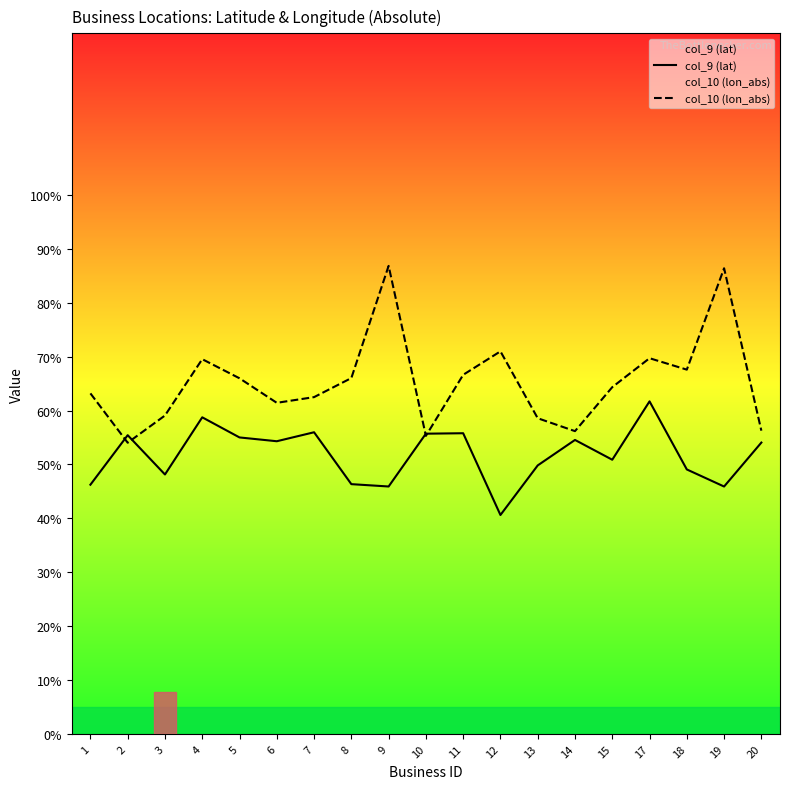

Where do col_9 (lat) and col_10 (lon_abs) first cross each other?

1 and 2